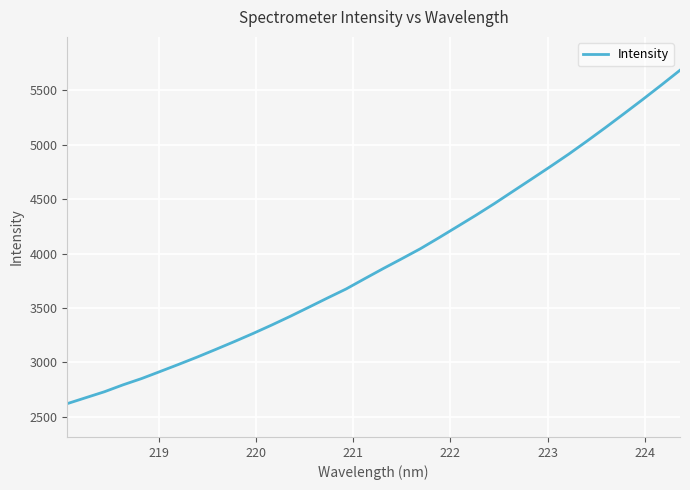

How many values exceed 3862?

17